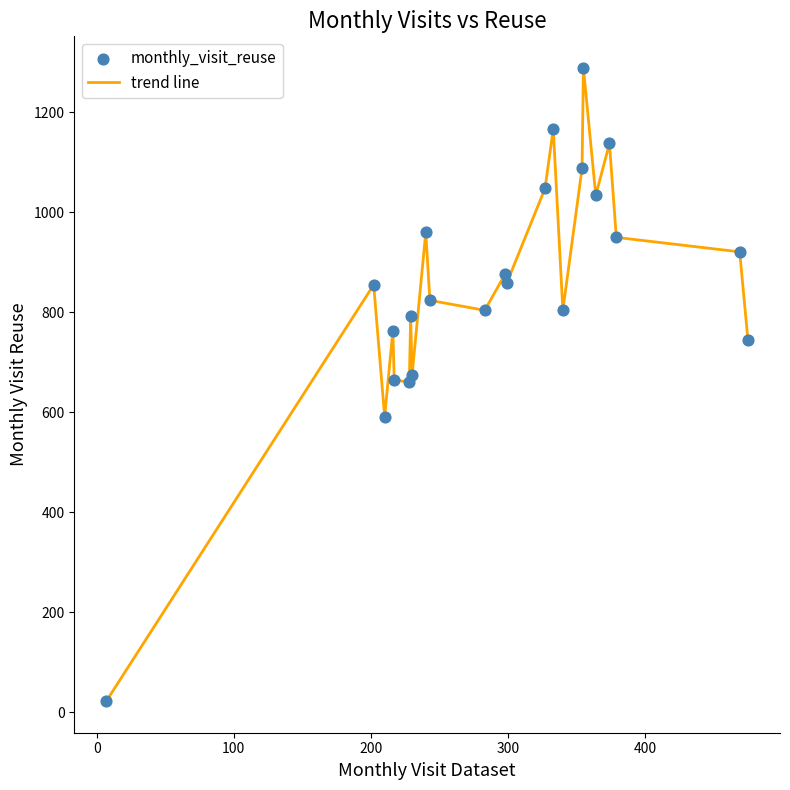

What is the greatest value displayed?

1289